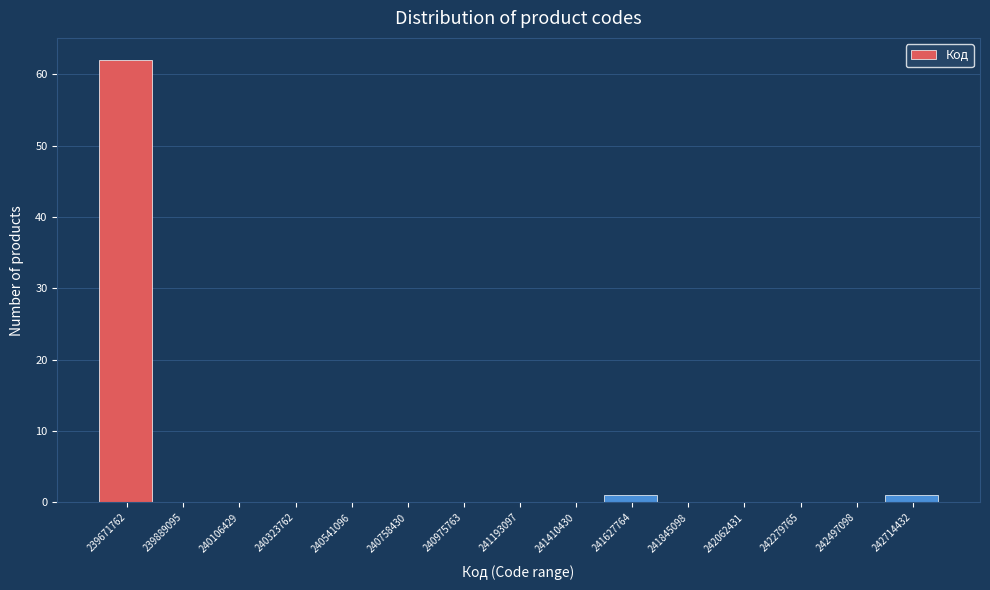

Reading left to right, extract all data points from this chart.

239671762=62	239889095=0	240106429=0	240323762=0	240541096=0	240758430=0	240975763=0	241193097=0	241410430=0	241627764=1	241845098=0	242062431=0	242279765=0	242497098=0	242714432=1